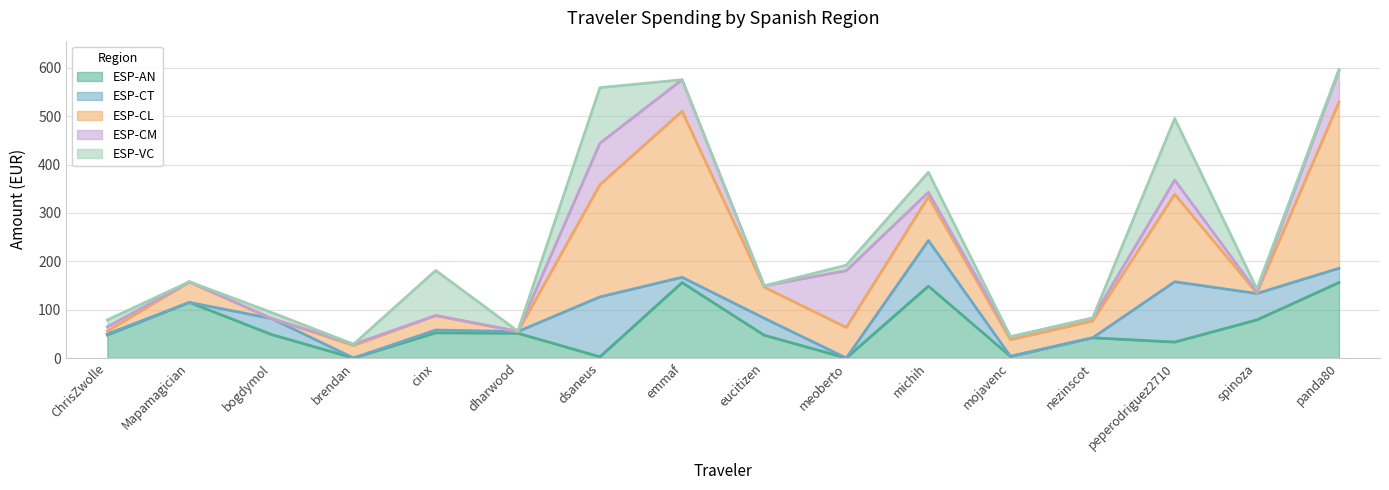

At which category is the sum across all series the highest?

panda80